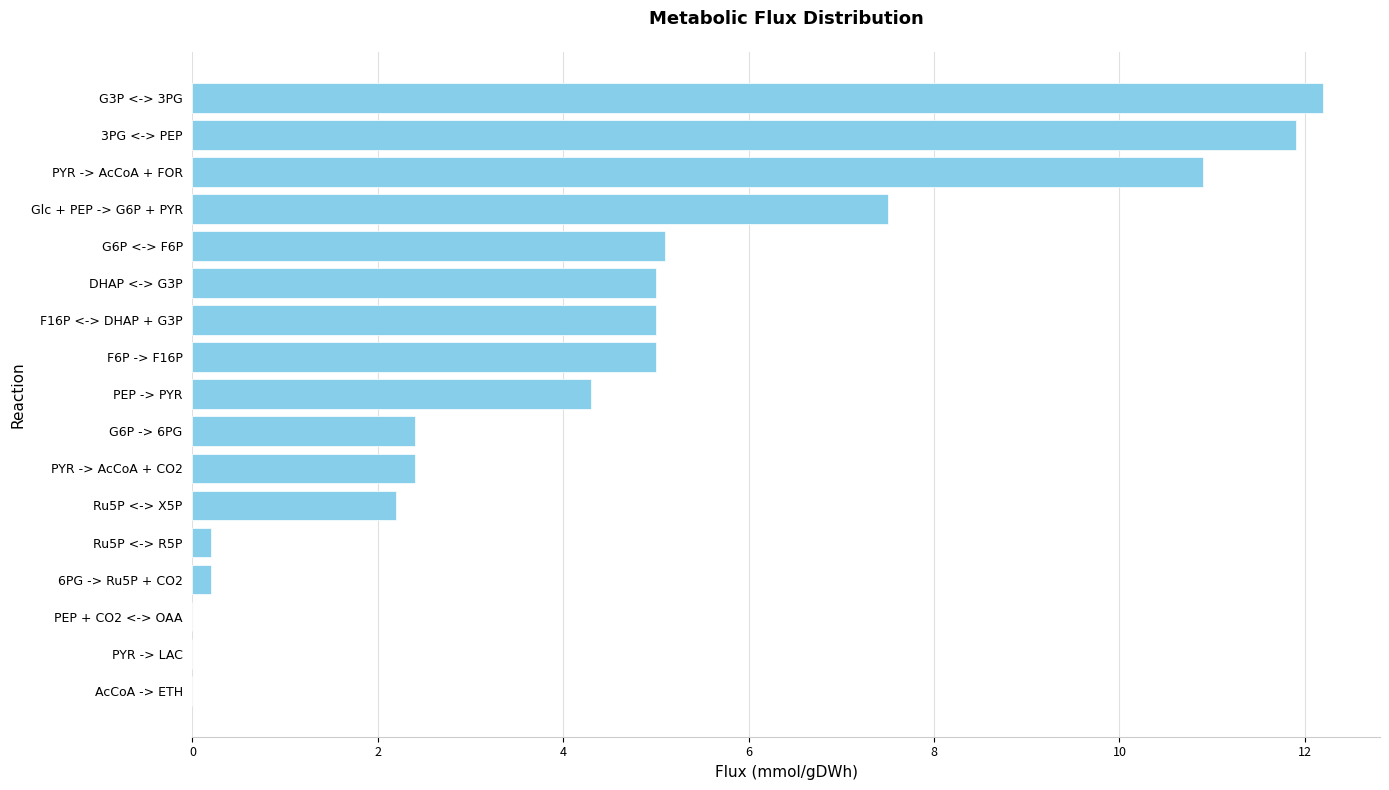

What is the greatest value displayed?

12.2